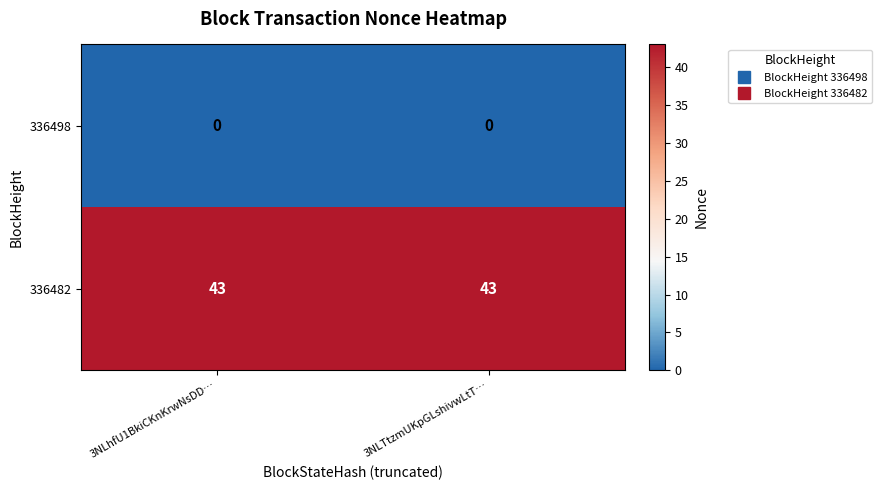

Is it true that 336482 equals 64 at 3NLTtzmUKpGLshivwLtT…?

False